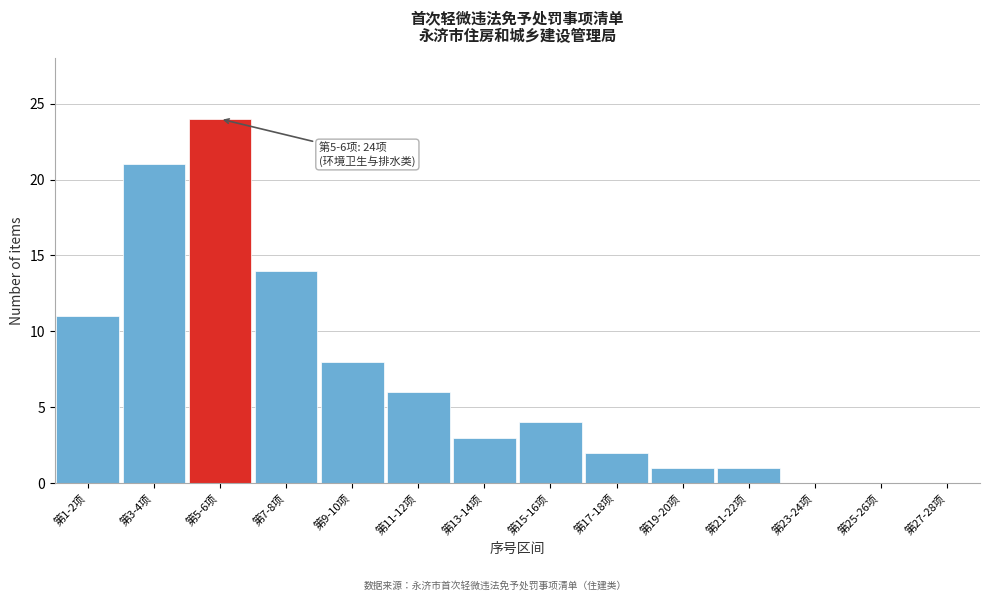

Reading left to right, list all the values displayed in this chart.

第1-2项=11	第3-4项=21	第5-6项=24	第7-8项=14	第9-10项=8	第11-12项=6	第13-14项=3	第15-16项=4	第17-18项=2	第19-20项=1	第21-22项=1	第23-24项=0	第25-26项=0	第27-28项=0